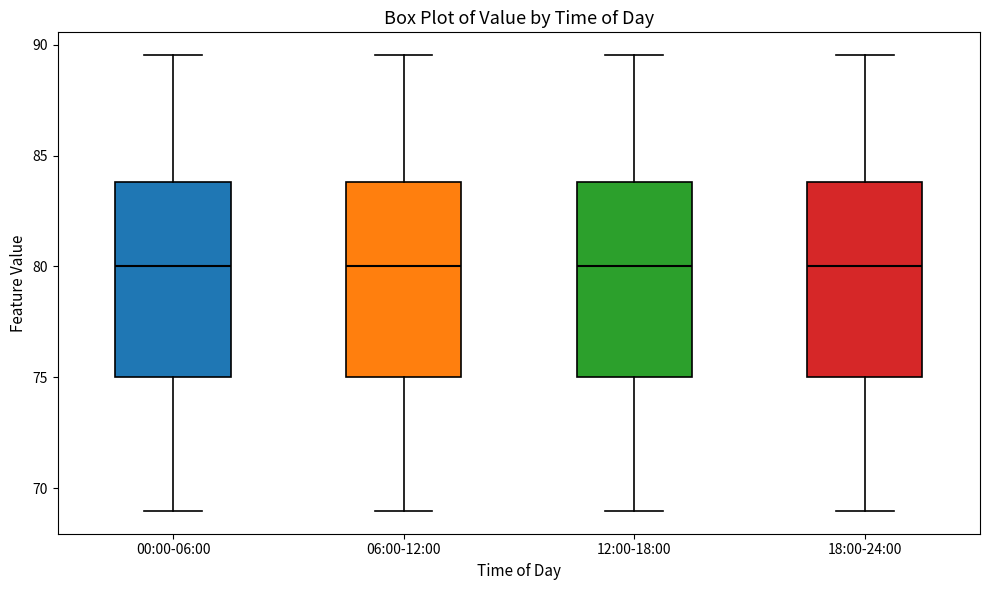

Where does the lower whisker of the box for 18:00-24:00 end on the y-axis? The values are not printed on the chart, so give them approximately, as read against the axis.

69.0